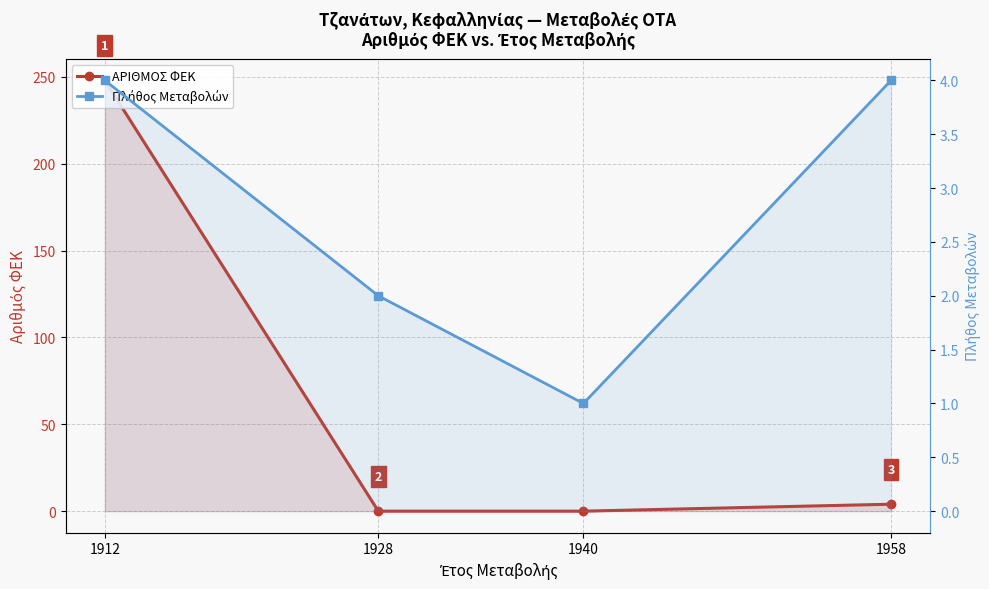

What is the maximum value shown in the chart?

248